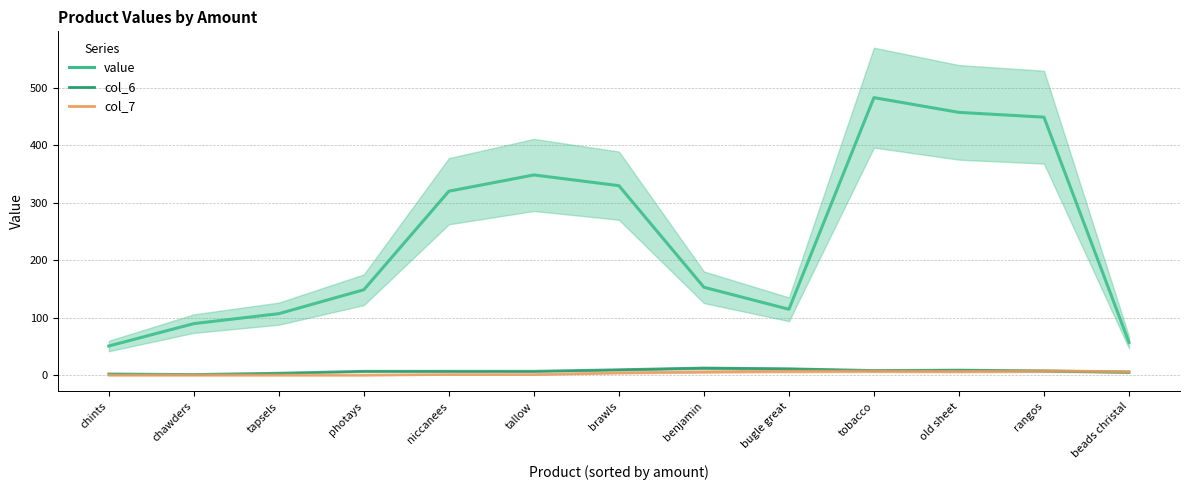

What is the spread (max minus min) of values at chints?

50.7